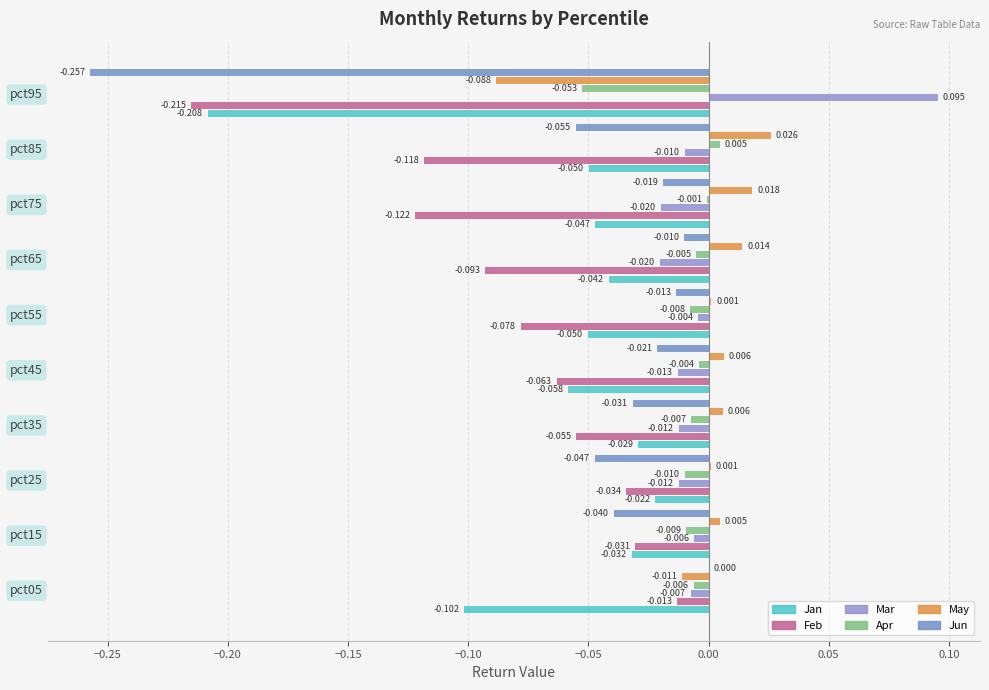

Reading left to right, transcribe all the data shown in this chart.

Jan: -0.1	-0.0	-0.0	-0.0	-0.1	-0.1	-0.0	-0.0	-0.0	-0.2
Feb: -0.0	-0.0	-0.0	-0.1	-0.1	-0.1	-0.1	-0.1	-0.1	-0.2
Mar: -0.0	-0.0	-0.0	-0.0	-0.0	-0.0	-0.0	-0.0	-0.0	0.1
Apr: -0.0	-0.0	-0.0	-0.0	-0.0	-0.0	-0.0	-0.0	0.0	-0.1
May: -0.0	0.0	0.0	0.0	0.0	0.0	0.0	0.0	0.0	-0.1
Jun: 0.0	-0.0	-0.0	-0.0	-0.0	-0.0	-0.0	-0.0	-0.1	-0.3